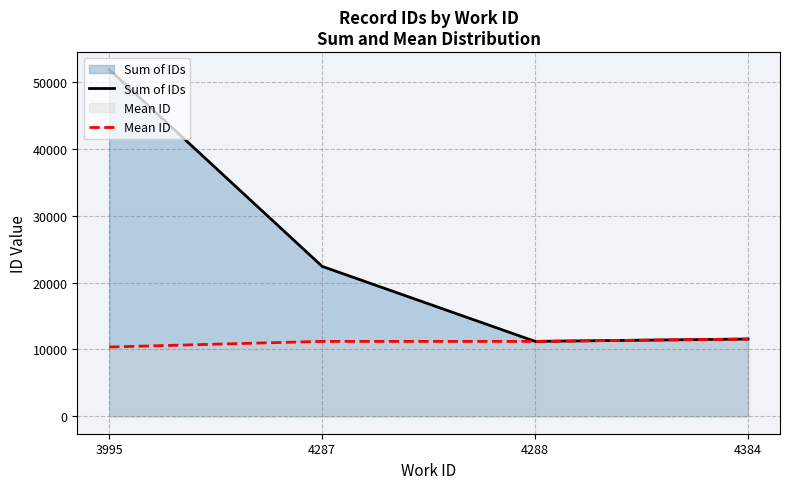

Which series changed the most between 4287 and 4288?

Sum of IDs